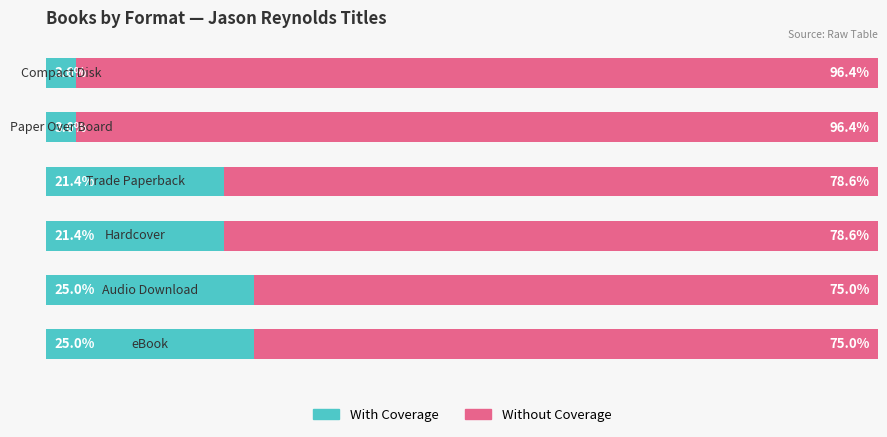

What are all the series names shown in the legend?

With Coverage, Without Coverage